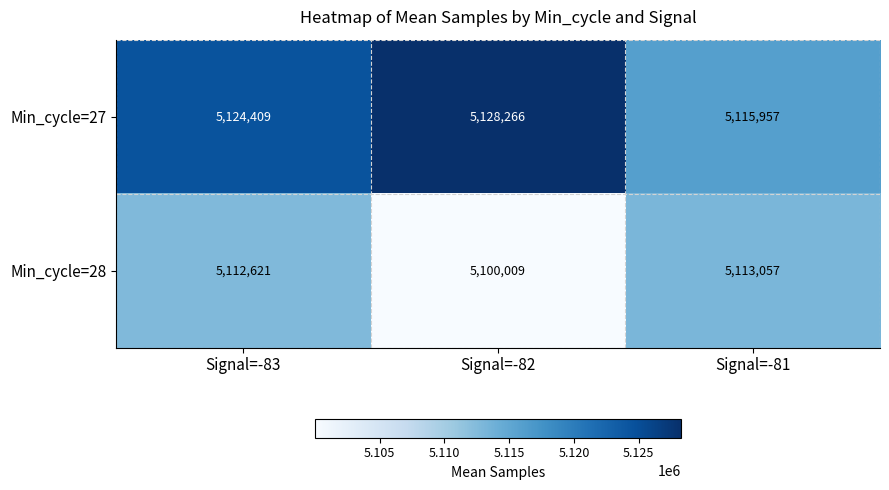

At how many categories does at least one series exceed 5112348?

3